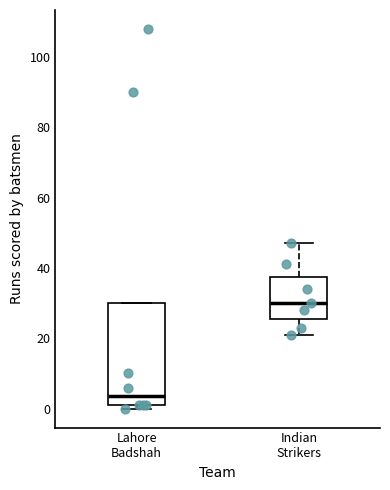

Comparing the boxes themselves (not the whiskers), which one is the tallest?

Lahore Badshah